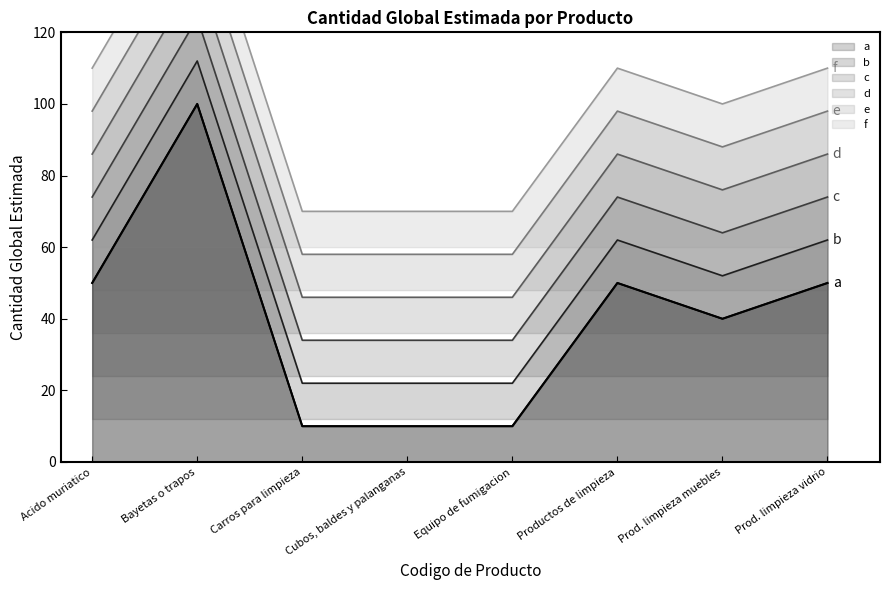

Does the chart have visible grid lines?

No